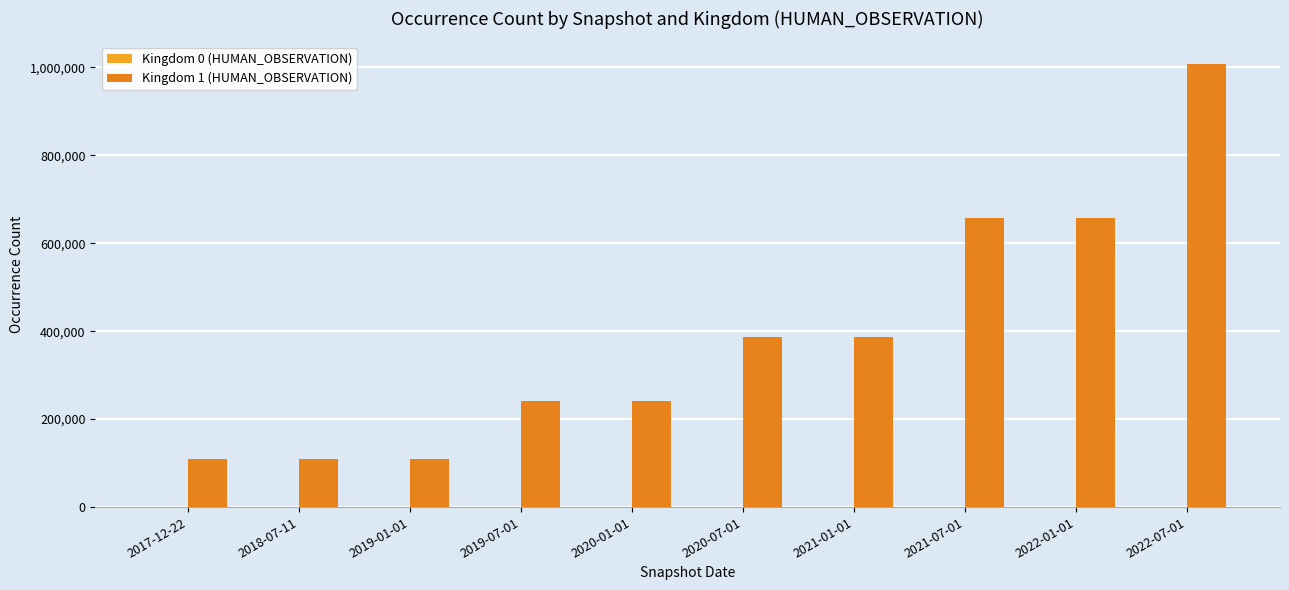

How many distinct data groups are displayed?

2